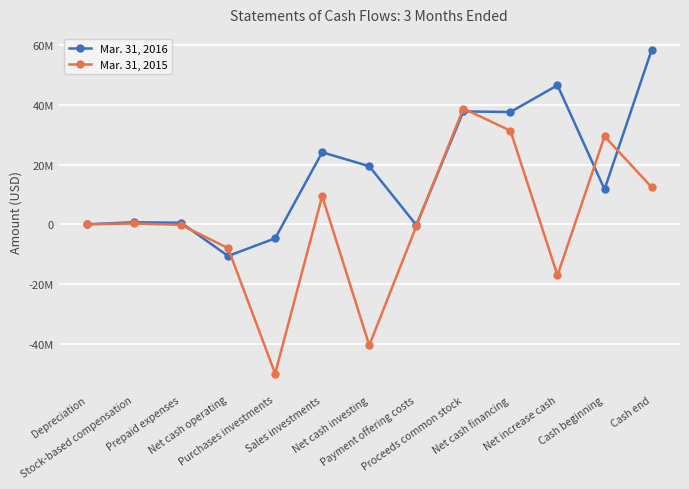

Is this an area chart (filled region under the line)?

No